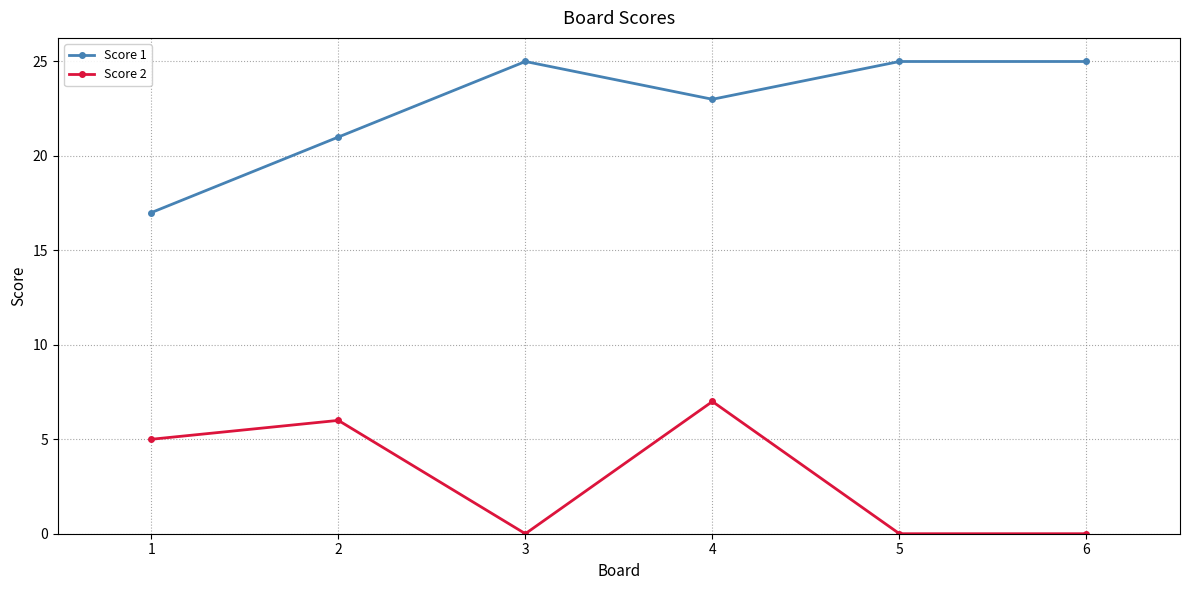

True or false: Score 2 and Score 1 cross at least once.

False